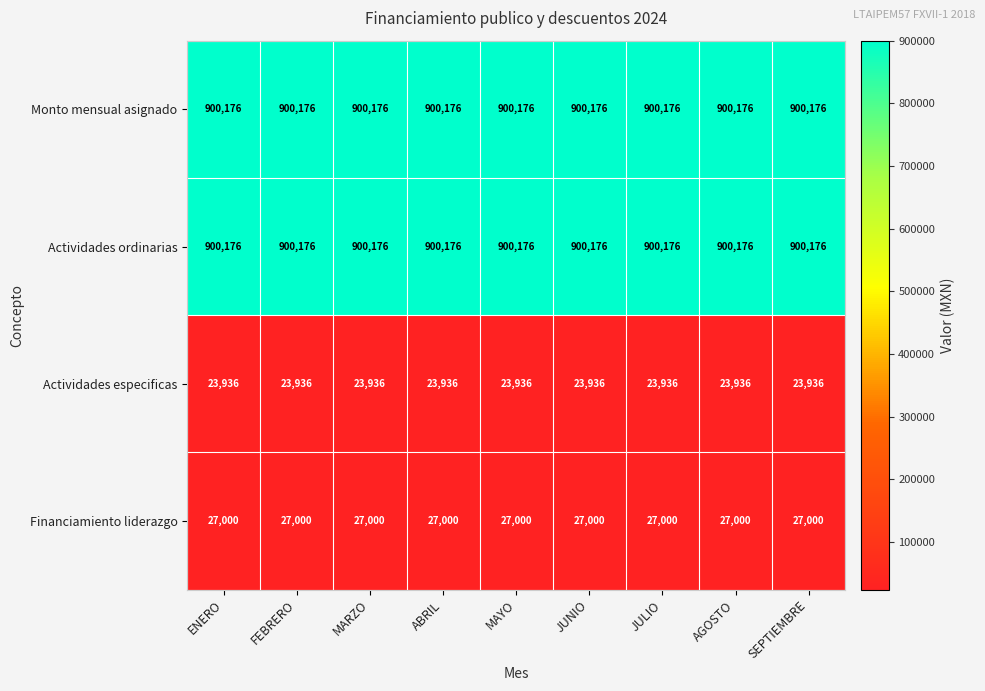

What value does the Monto mensual asignado series have at FEBRERO?

900176